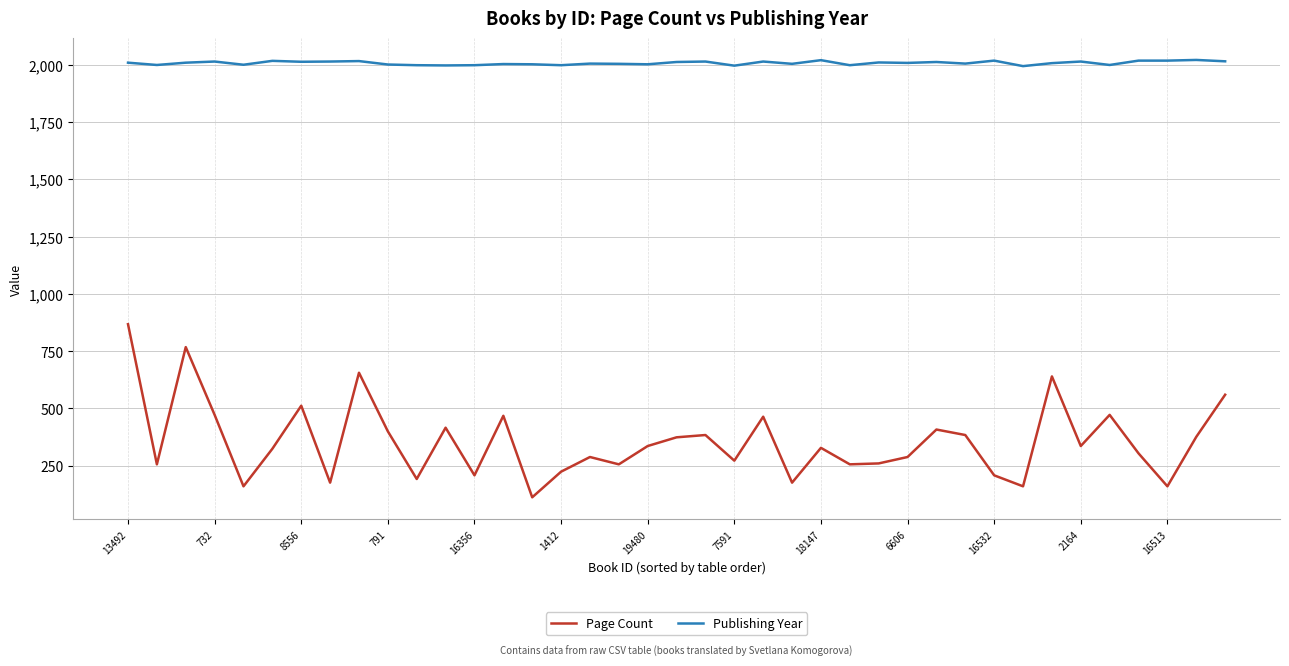

True or false: Page Count has more than 1 interior local peaks.

True